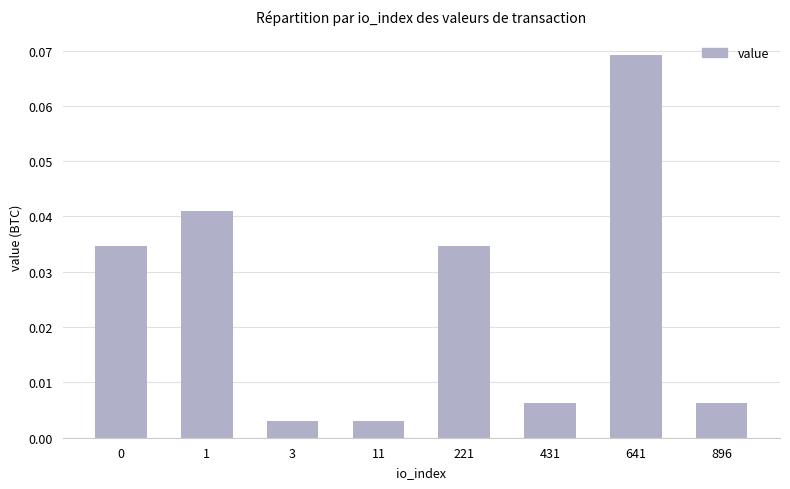

Which has a higher value, 641 or 0?

641